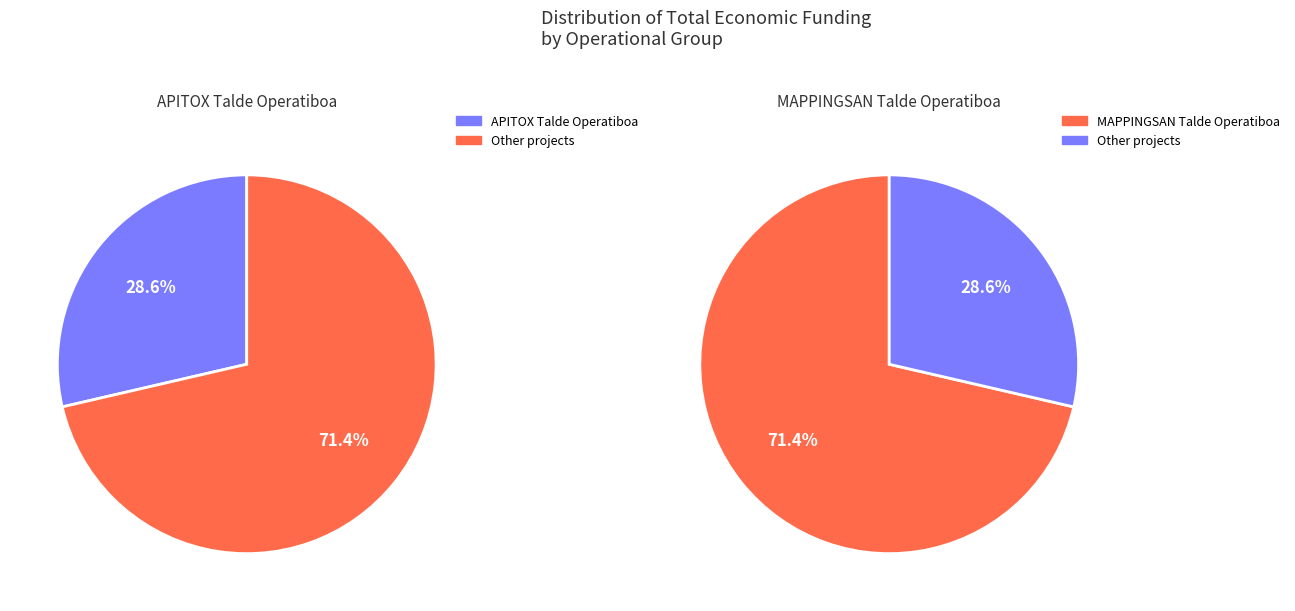

How much of the chart is everything except APITOX Talde Operatiboa?

71.4%